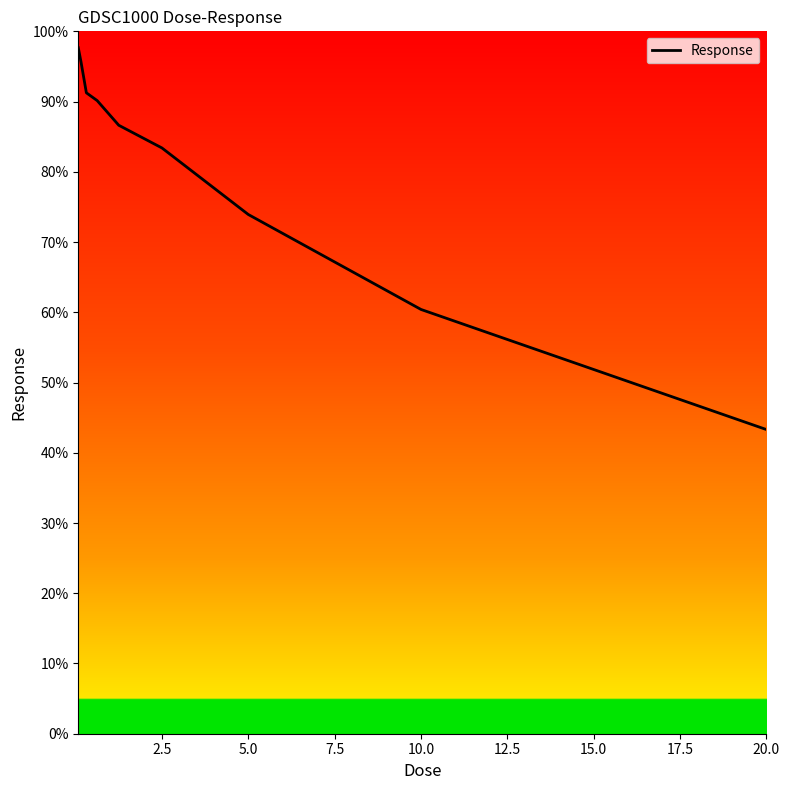

What is the difference between the maximum and minimum values?

54.4